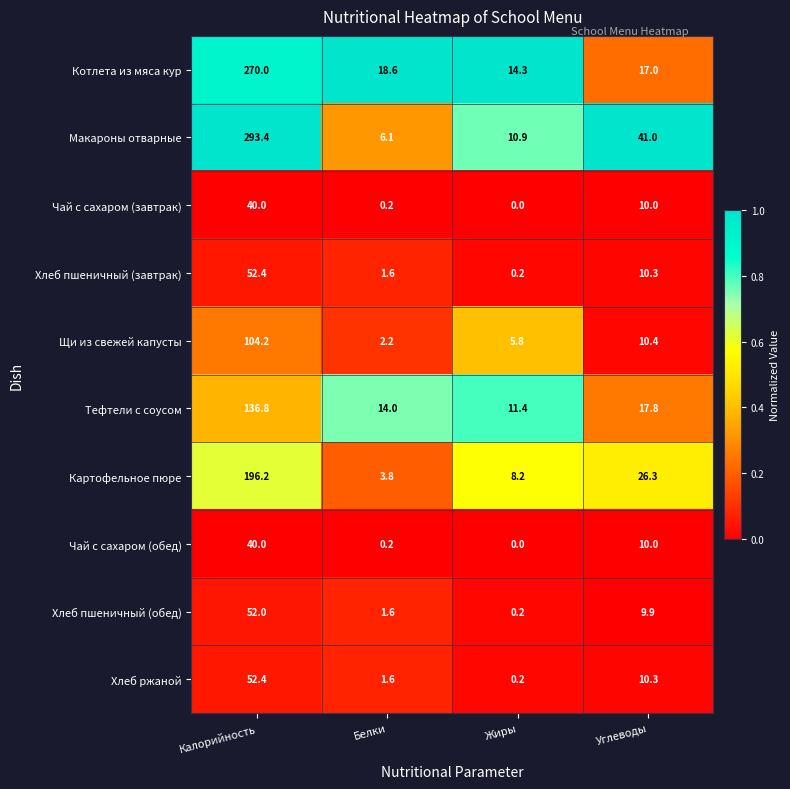

What is the greatest value displayed?

293.4